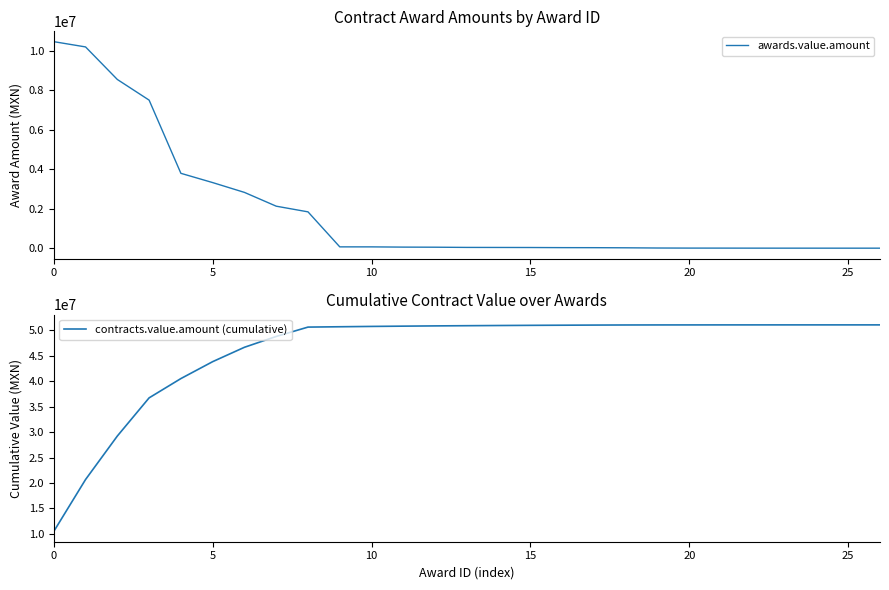

True or false: contracts.value.amount (cumulative) and awards.value.amount intersect in this chart.

False